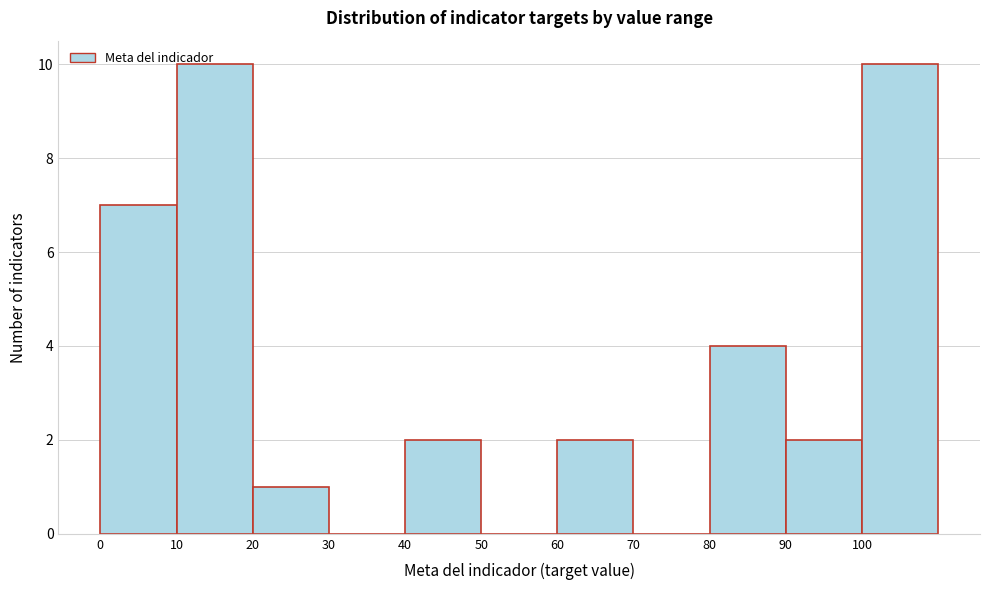

Reading left to right, transcribe this chart: for each bar, give the range it covers on the x-axis and its height. The values are not printed on the chart, so give them approximately, as read against the axis.

0 to 10: 7
10 to 20: 10
20 to 30: 1
30 to 40: 0
40 to 50: 2
50 to 60: 0
60 to 70: 2
70 to 80: 0
80 to 90: 4
90 to 100: 2
100 to 110: 10